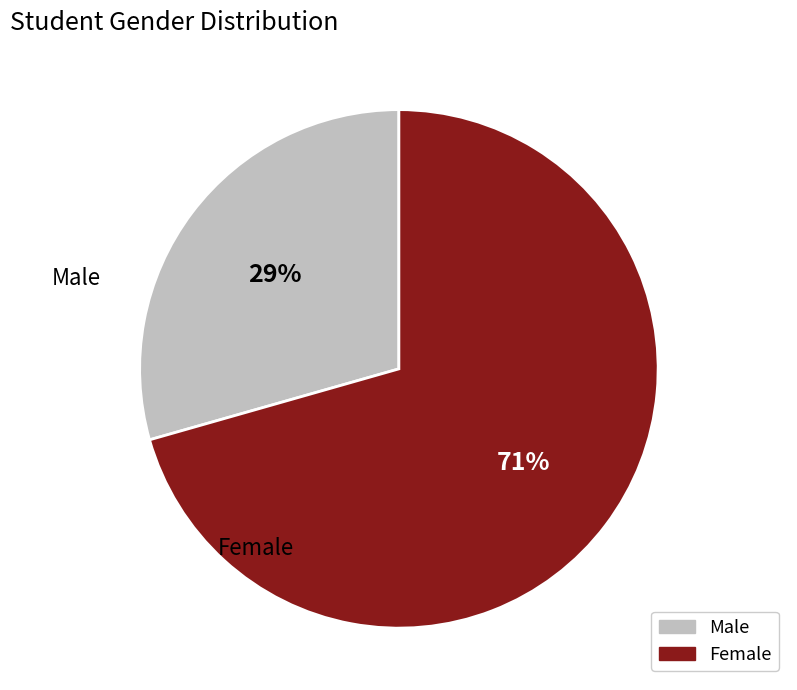

Is there any slice that represents more than half of the pie?

Yes